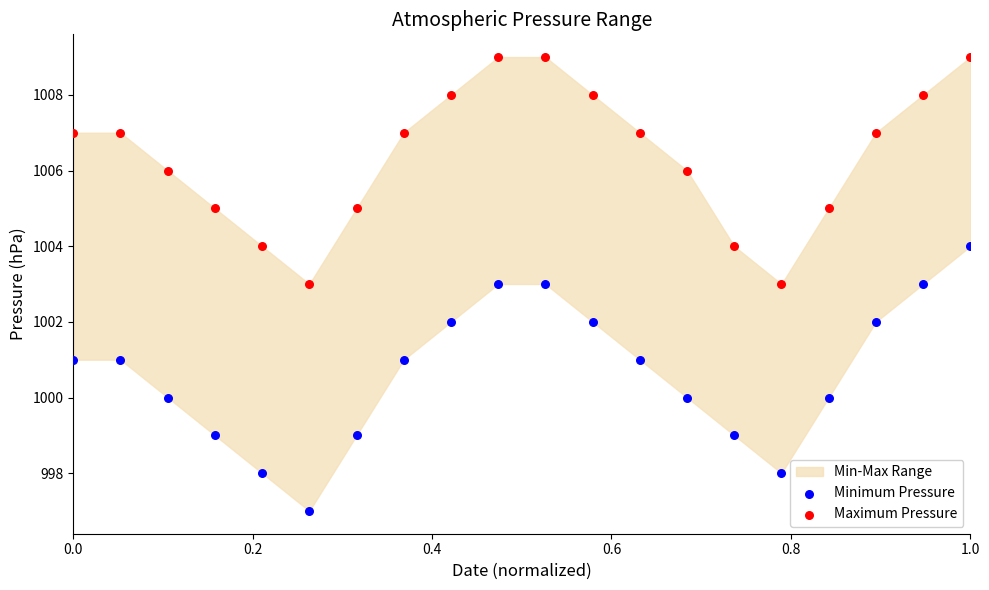

Across all data points, what is the range of Y values (max minus min)?

12